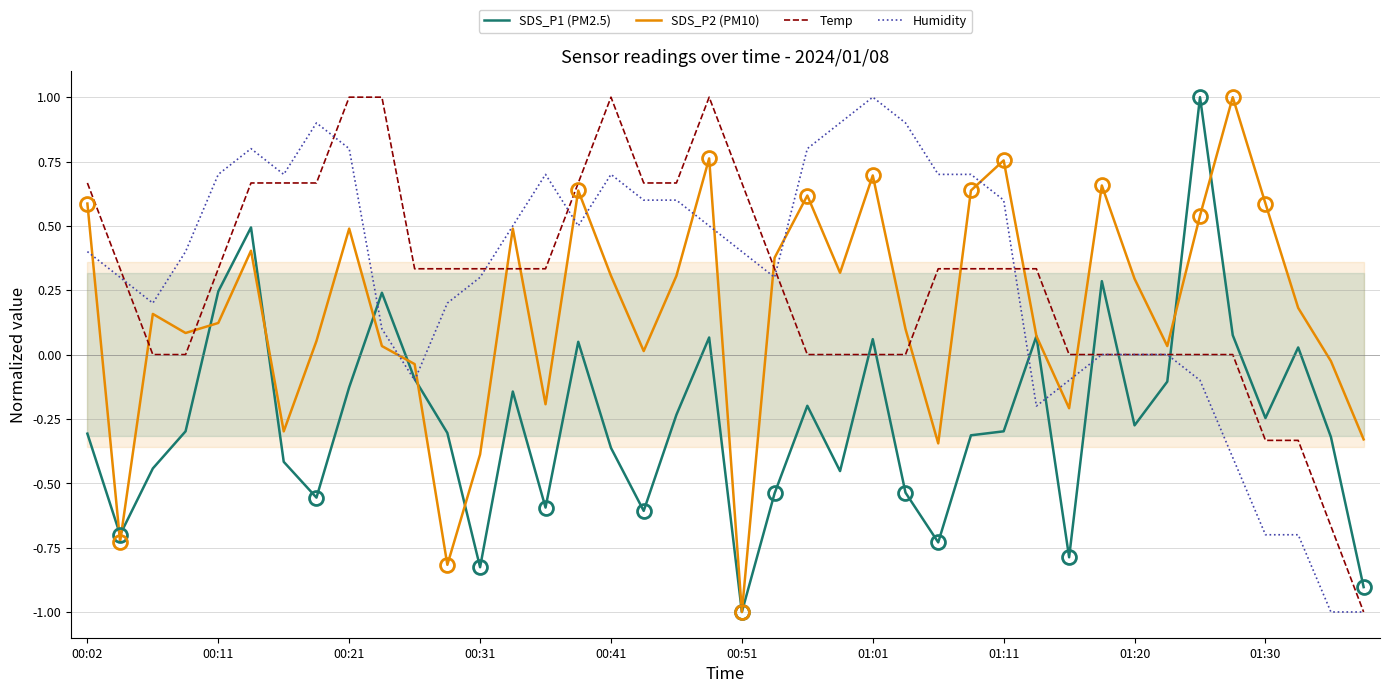

The Humidity series shows 0.6 at 01:11. True or false?

True